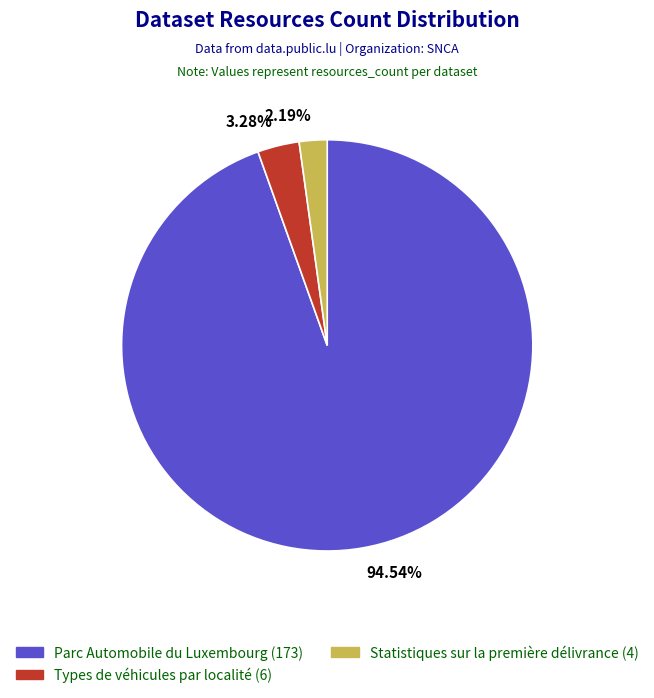

What percentage is the Statistiques sur la première délivrance (4) slice, to the nearest percent?

2%